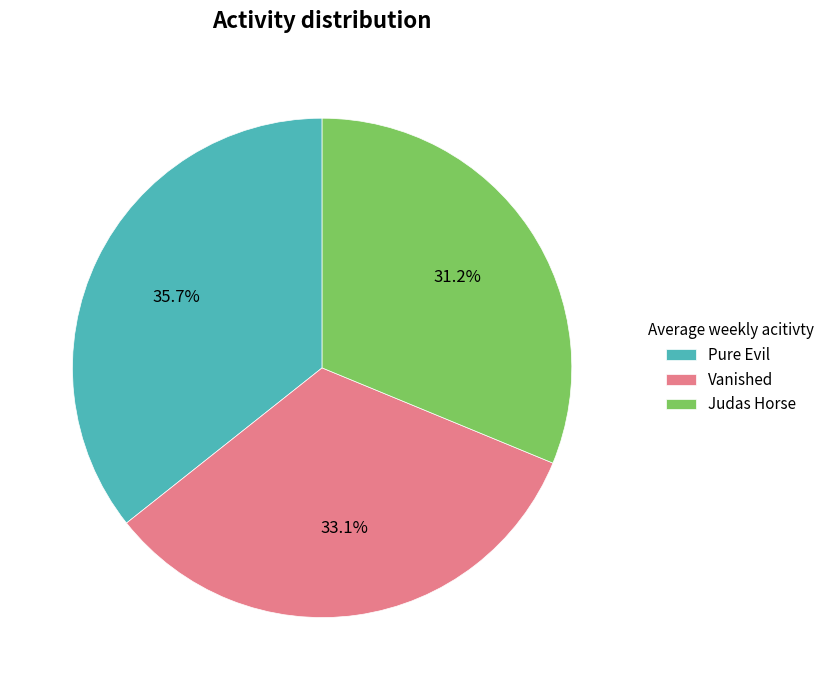

To the nearest percent, what is the average slice percentage?

33%